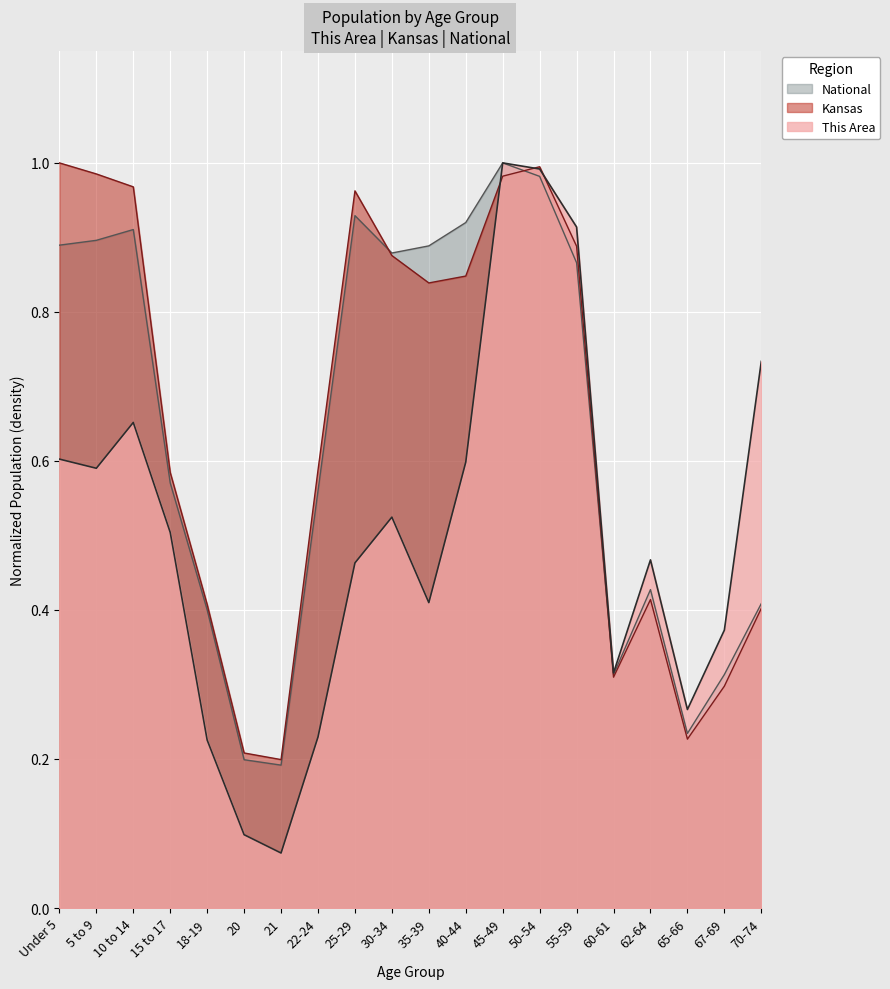

What is the sum of the Kansas values at 62-64 and 10 to 14?

1.4